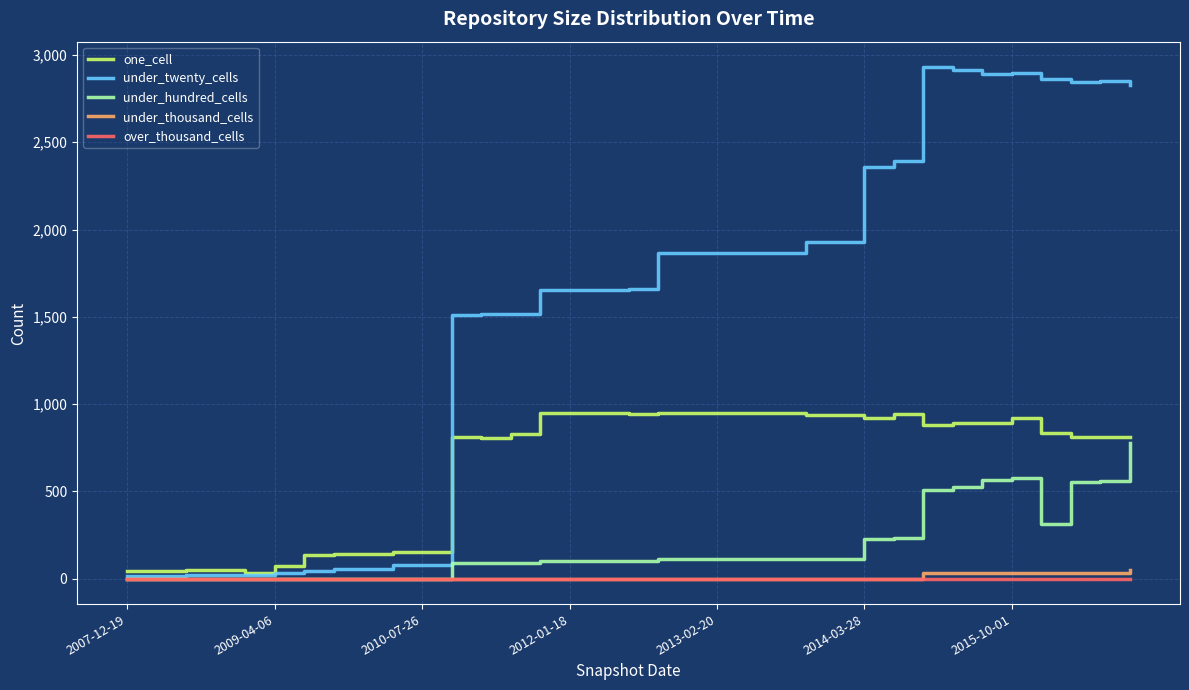

What are all the series names shown in the legend?

one_cell, under_twenty_cells, under_hundred_cells, under_thousand_cells, over_thousand_cells